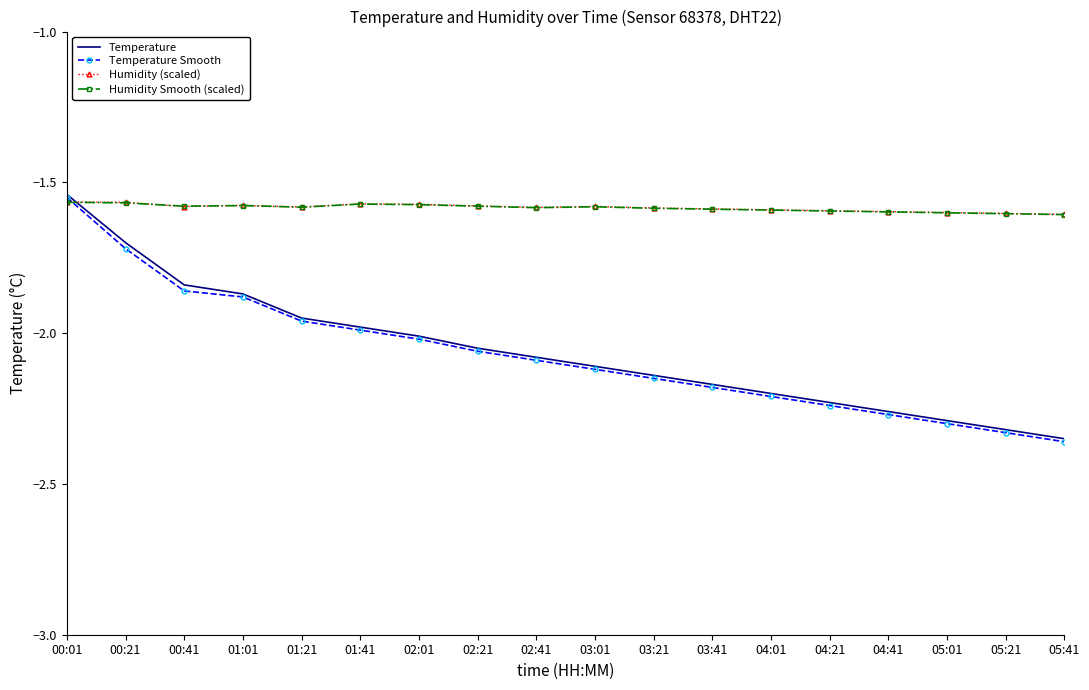

The value of Humidity Smooth (scaled) at 05:21 is -1.6. True or false?

True